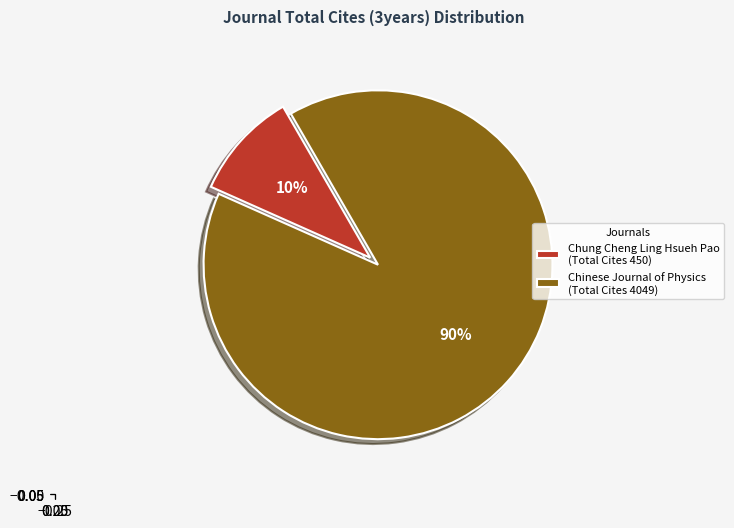

Count the number of slices in the pie.

2